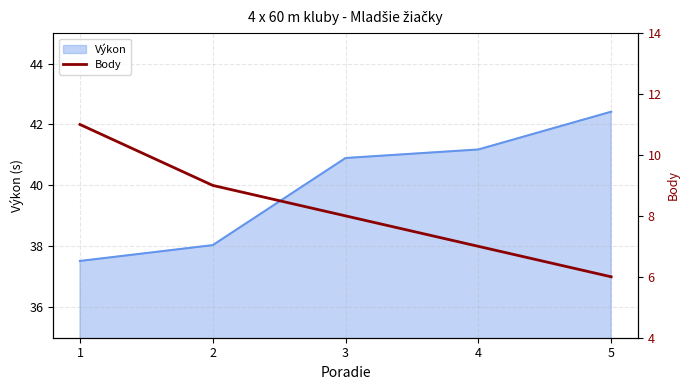

List the labels in order of Výkon value, largest first.

5, 4, 3, 2, 1